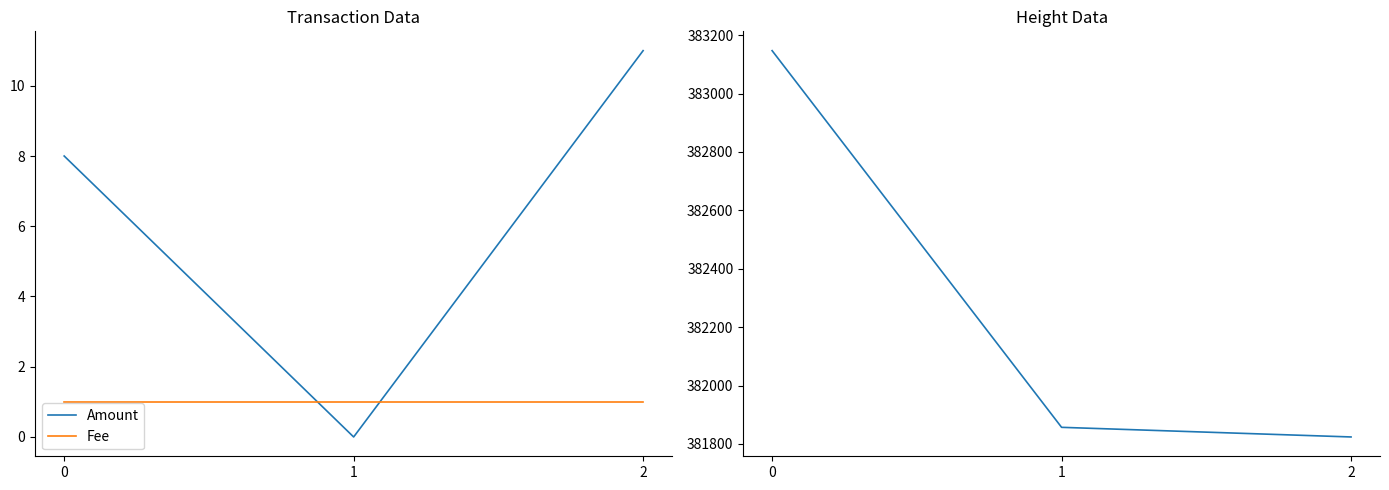

True or false: Fee has a value of 1 at 0.

True